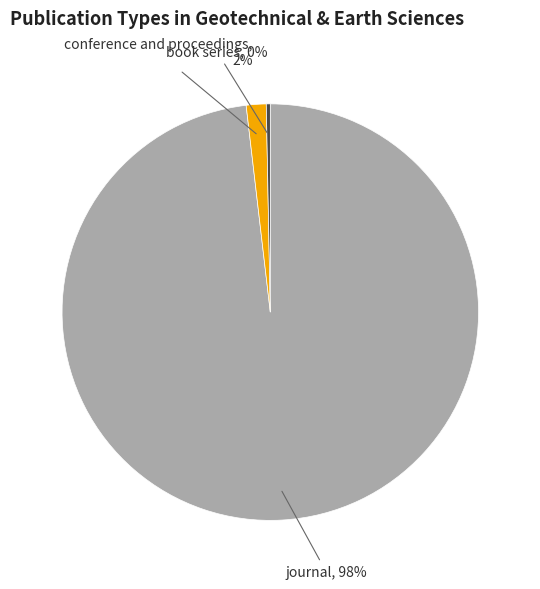

Is there any slice that represents more than half of the pie?

Yes